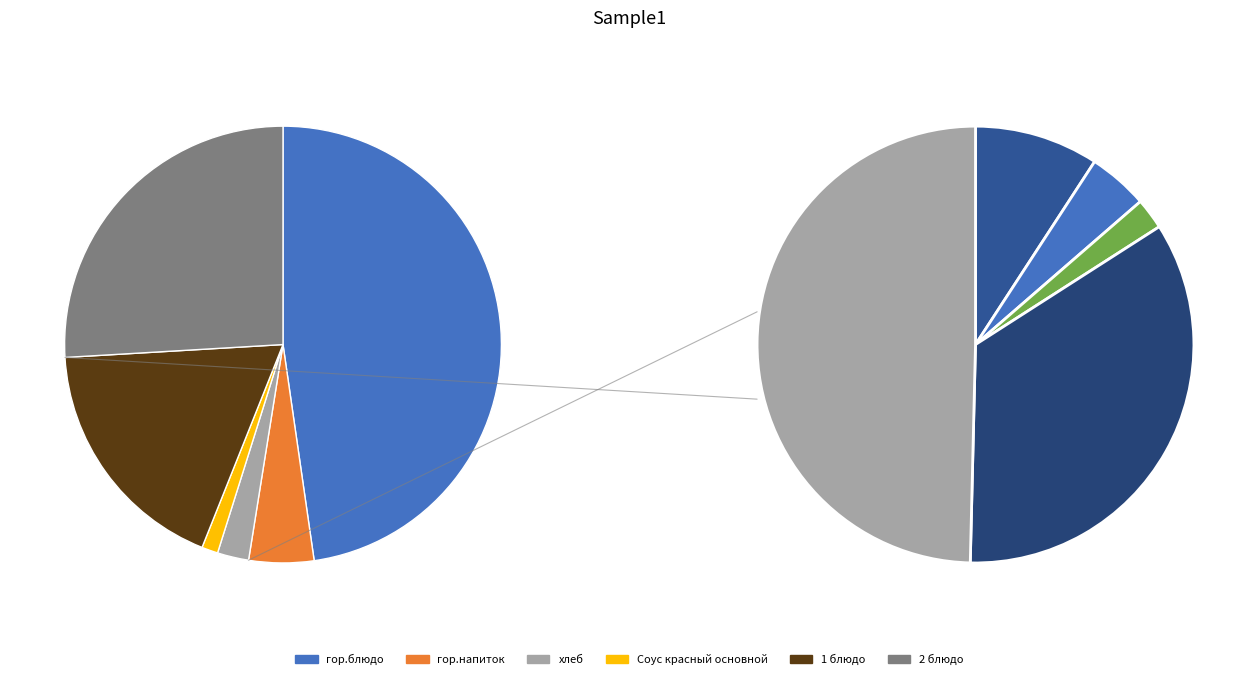

To the nearest percent, what percentage of the pie is хлеб черн.?

3%